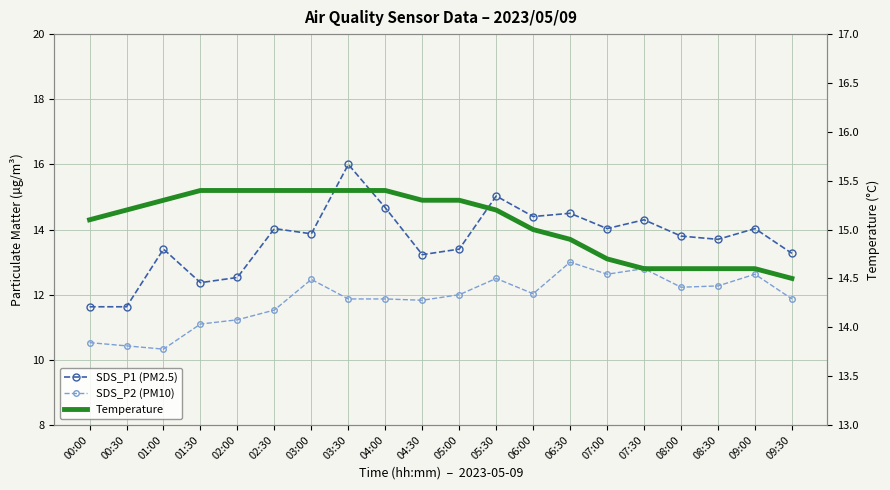

Reading left to right, transcribe all the data shown in this chart.

SDS_P1: 00:00=11.6	00:30=11.6	01:00=13.4	01:30=12.4	02:00=12.5	02:30=14.0	03:00=13.9	03:30=16.0	04:00=14.7	04:30=13.2	05:00=13.4	05:30=15.0	06:00=14.4	06:30=14.5	07:00=14.0	07:30=14.3	08:00=13.8	08:30=13.7	09:00=14.0	09:30=13.3
SDS_P2: 00:00=10.5	00:30=10.4	01:00=10.3	01:30=11.1	02:00=11.2	02:30=11.5	03:00=12.5	03:30=11.9	04:00=11.9	04:30=11.8	05:00=12.0	05:30=12.5	06:00=12.0	06:30=13.0	07:00=12.6	07:30=12.8	08:00=12.2	08:30=12.3	09:00=12.6	09:30=11.9
Temp: 00:00=15.1	00:30=15.2	01:00=15.3	01:30=15.4	02:00=15.4	02:30=15.4	03:00=15.4	03:30=15.4	04:00=15.4	04:30=15.3	05:00=15.3	05:30=15.2	06:00=15.0	06:30=14.9	07:00=14.7	07:30=14.6	08:00=14.6	08:30=14.6	09:00=14.6	09:30=14.5